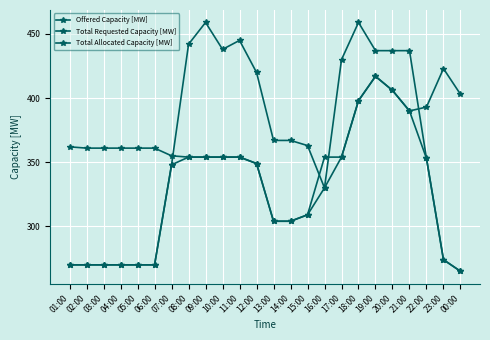

Where is the first local maximum for Total Requested Capacity [MW]?

19:00